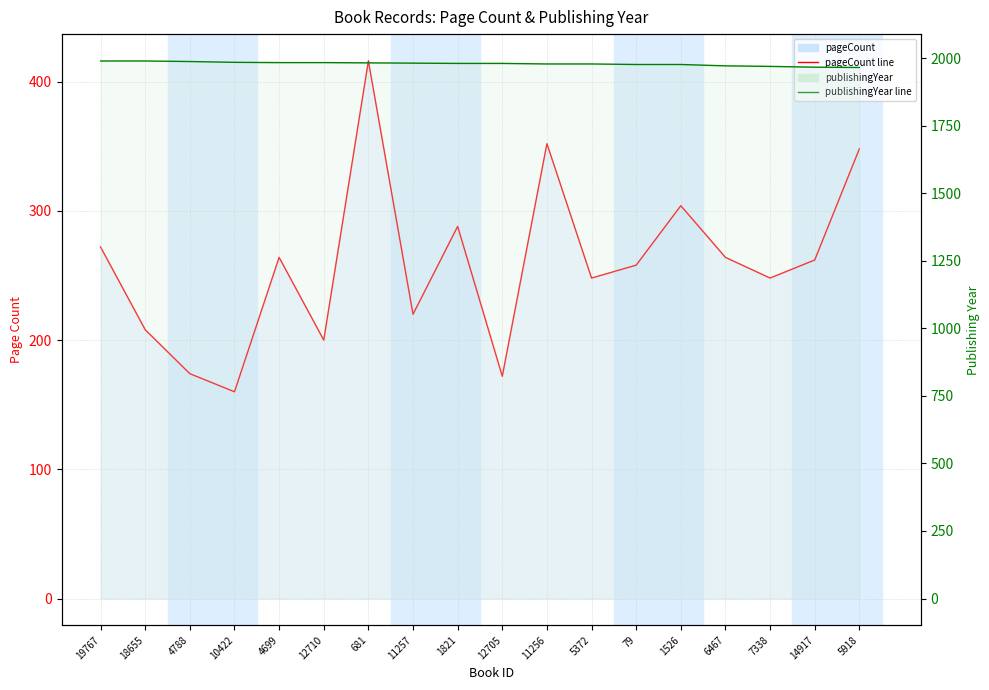

Rank the series by their average value, from lowest to highest.

pageCount, publishingYear